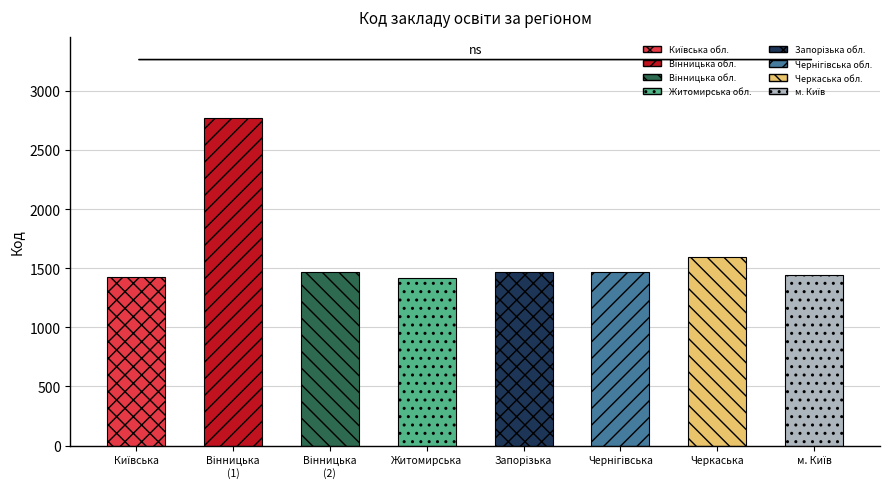

How many bars are there in total?

8